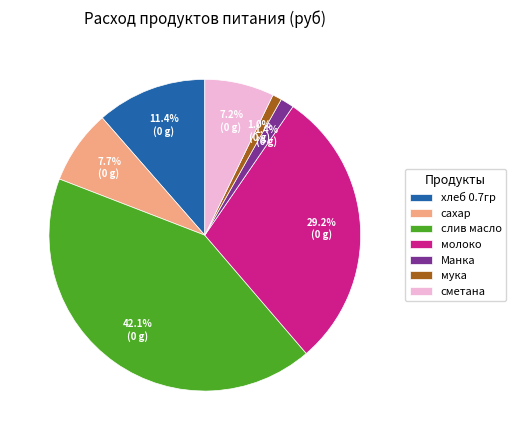

Between молоко and сахар, which is larger?

молоко